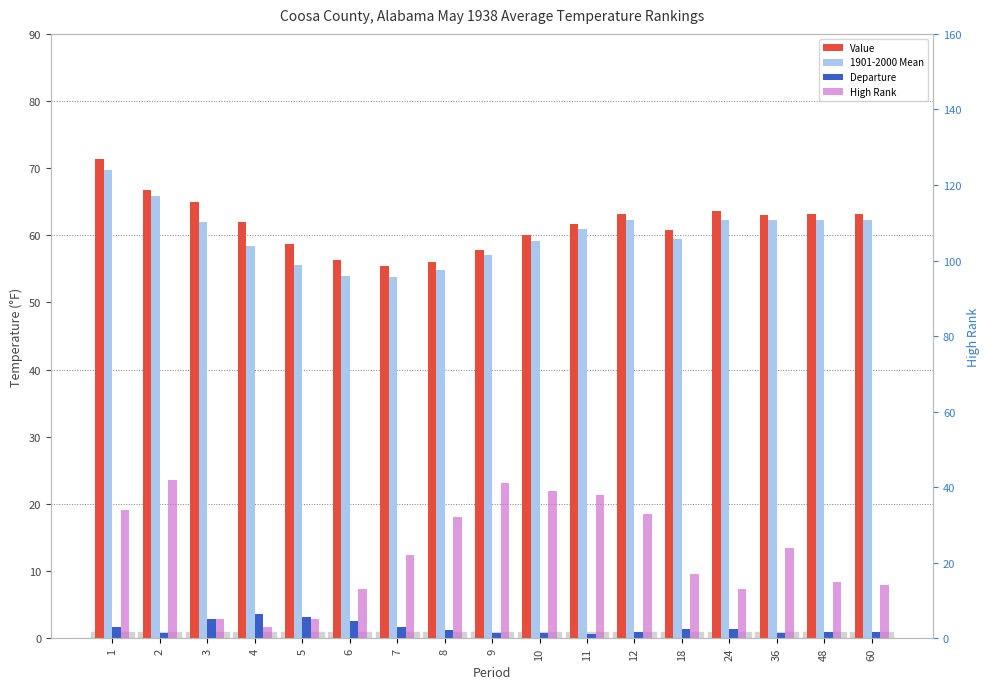

What is the difference between the highest and lowest values at 48?

62.3